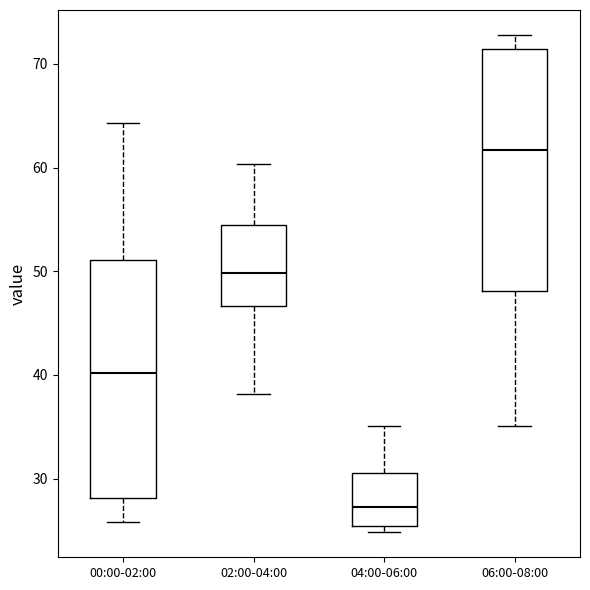

Reading left to right, read every box against the y-axis: the position of its median line, the range the box covers, and the ends of its whiskers. The values are not printed on the chart, so give them approximately, as read against the axis.

00:00-02:00: median 40, box 28 to 51, whiskers 26 to 64
02:00-04:00: median 50, box 47 to 54, whiskers 38 to 60
04:00-06:00: median 27, box 25 to 31, whiskers 25 (just below the box's lower edge) to 35
06:00-08:00: median 62, box 48 to 71, whiskers 35 to 73